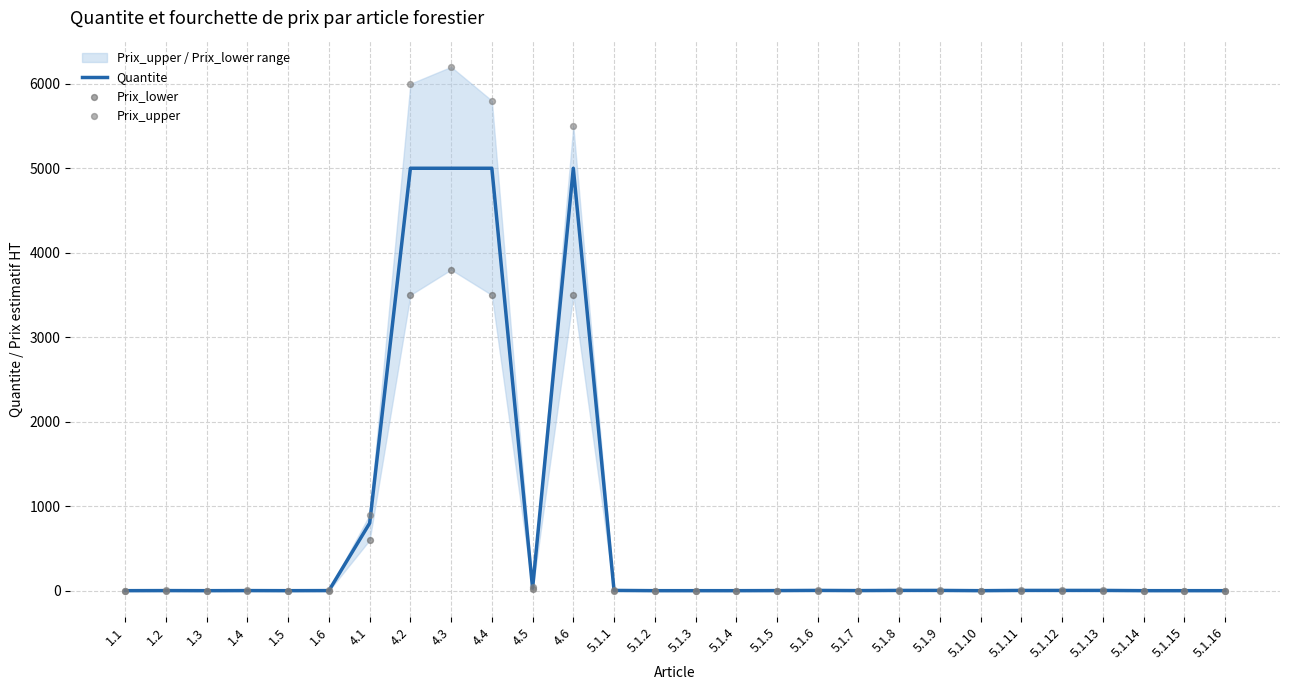

Which series has the largest total across all categories?

Prix_upper